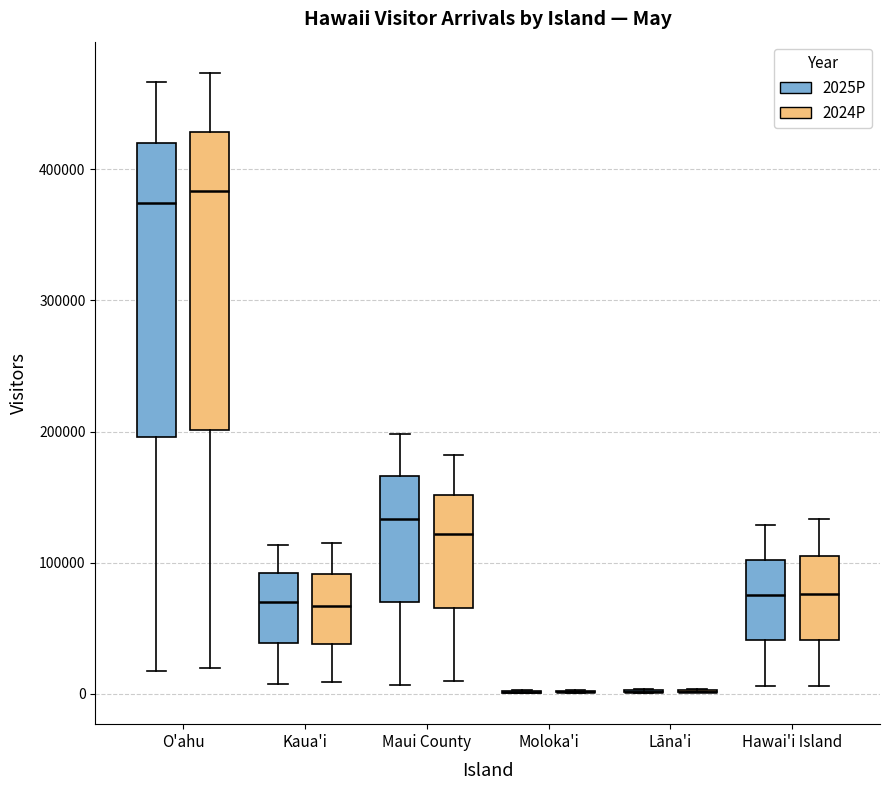

Reading left to right, read every box against the y-axis: the position of its median line, the range the box covers, and the ends of its whiskers. The values are not printed on the chart, so give them approximately, as read against the axis.

O'ahu (2025P): median 370000, box 200000 to 420000, whiskers 20000 to 470000
O'ahu (2024P): median 380000, box 200000 to 430000, whiskers 20000 to 470000
Kaua'i (2025P): median 70000, box 40000 to 90000, whiskers 10000 to 110000
Kaua'i (2024P): median 70000, box 40000 to 90000, whiskers 10000 to 120000
Maui County (2025P): median 130000, box 70000 to 170000, whiskers 10000 to 200000
Maui County (2024P): median 120000, box 70000 to 150000, whiskers 10000 to 180000
Moloka'i (2025P): box collapsed to a line at 0, whiskers 0 to 0
Moloka'i (2024P): box collapsed to a line at 0, whiskers 0 to 0
Lāna'i (2025P): box collapsed to a line at 0, whiskers 0 to 0
Lāna'i (2024P): box collapsed to a line at 0, whiskers 0 to 0
Hawai'i Island (2025P): median 80000, box 40000 to 100000, whiskers 10000 to 130000
Hawai'i Island (2024P): median 80000, box 40000 to 100000, whiskers 10000 to 130000